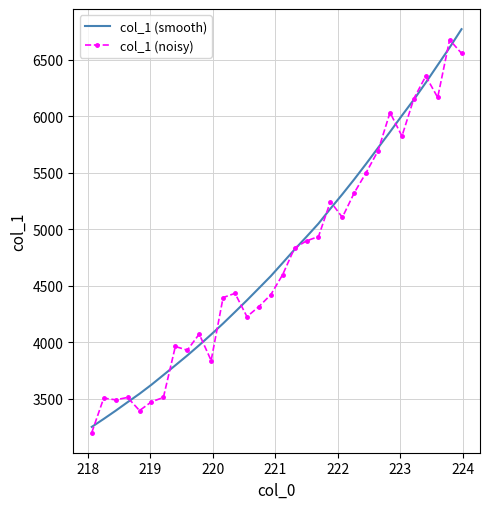

What is the smallest value displayed?

3201.9